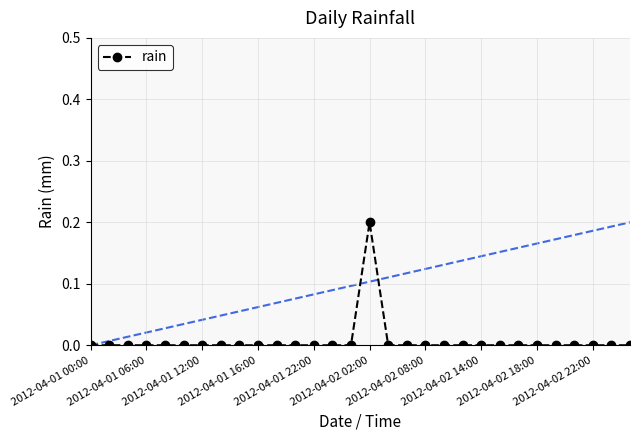

True or false: there are more than 0 points higher than both neighbors.

True